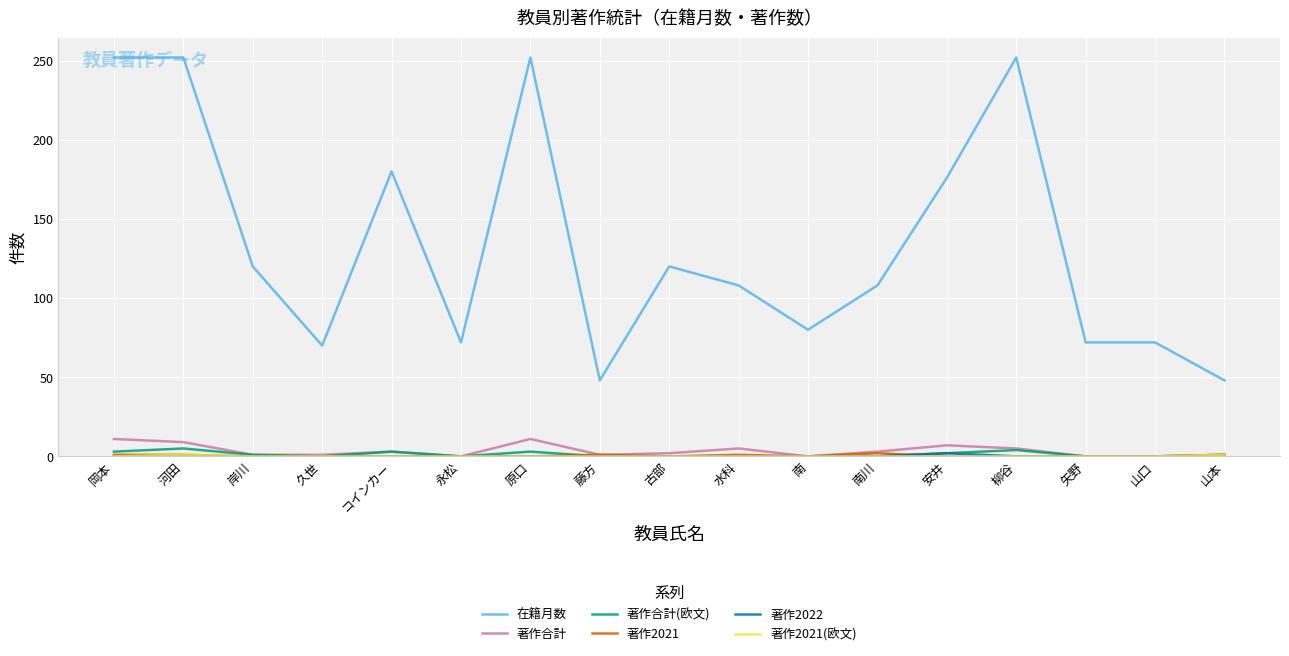

What is the lowest value of the 在籍月数 series?

48